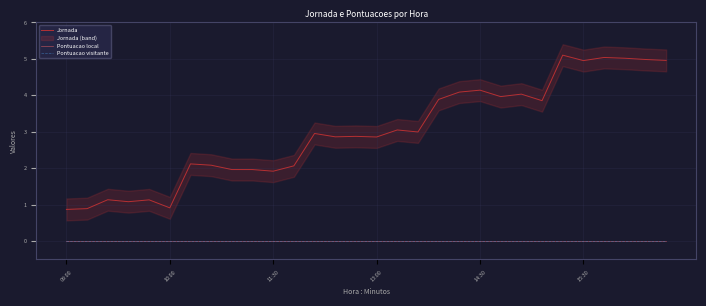

What is the label of the 18th point from the right?

12